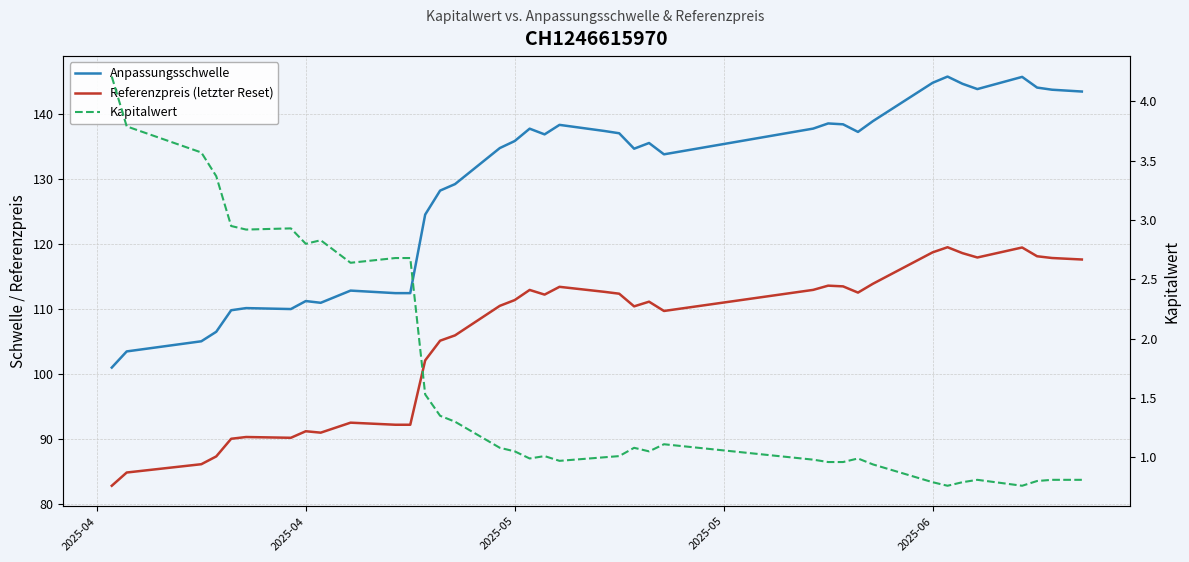

What is the difference between the maximum and second lowest values in the Referenzpreis (letzter Reset) series?

34.7